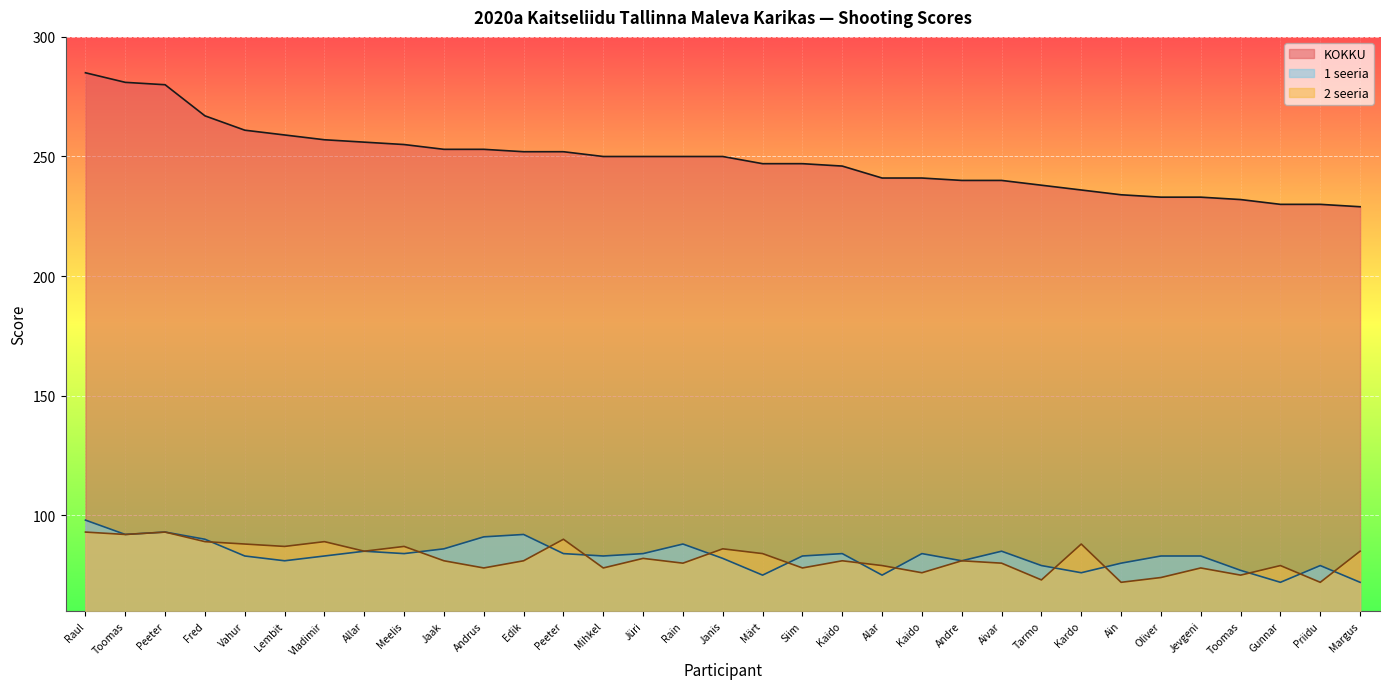

What position from the right is Peeter OLESK?

31